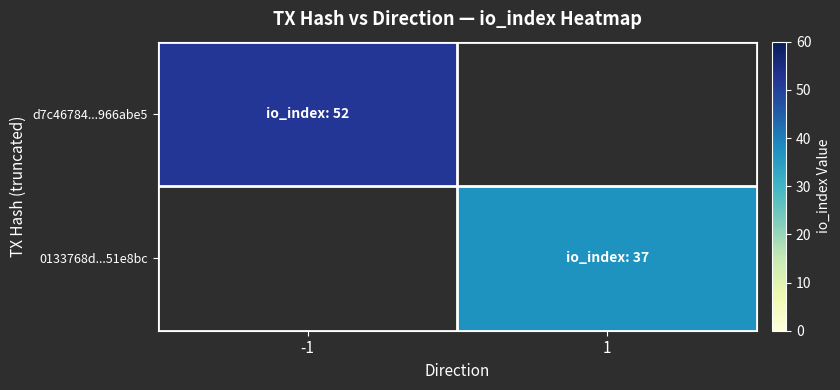

Reading left to right, list all the values displayed in this chart.

d7c46784...966abe5: -1=52	1=0
0133768d...51e8bc: -1=0	1=37